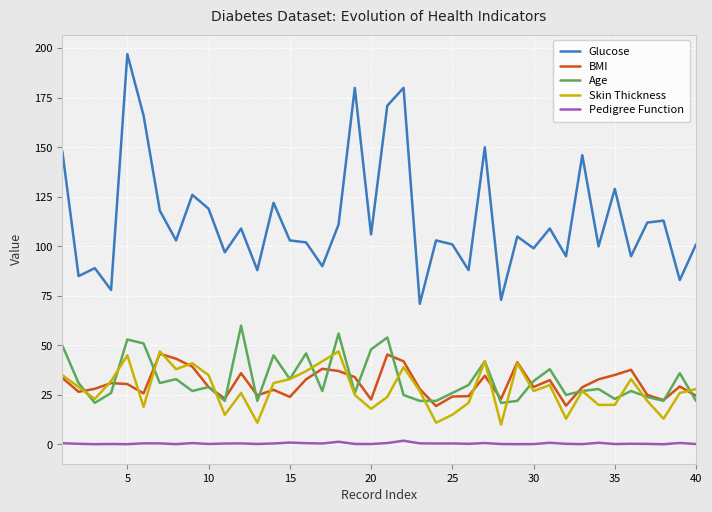

True or false: Skin Thickness and Pedigree Function intersect in this chart.

False